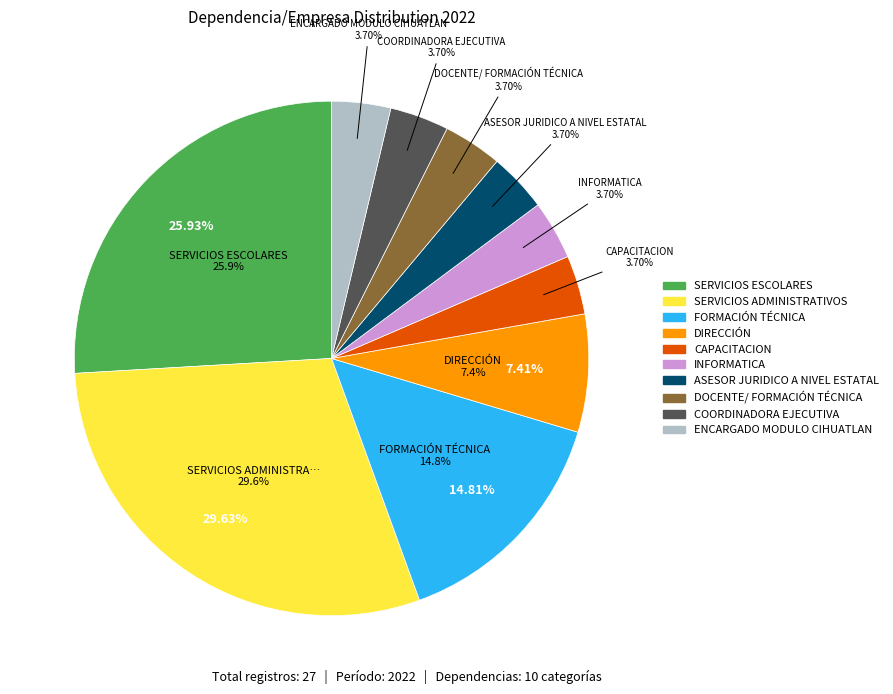

What percentage is the SERVICIOS ADMINISTRATIVOS slice, to the nearest percent?

30%